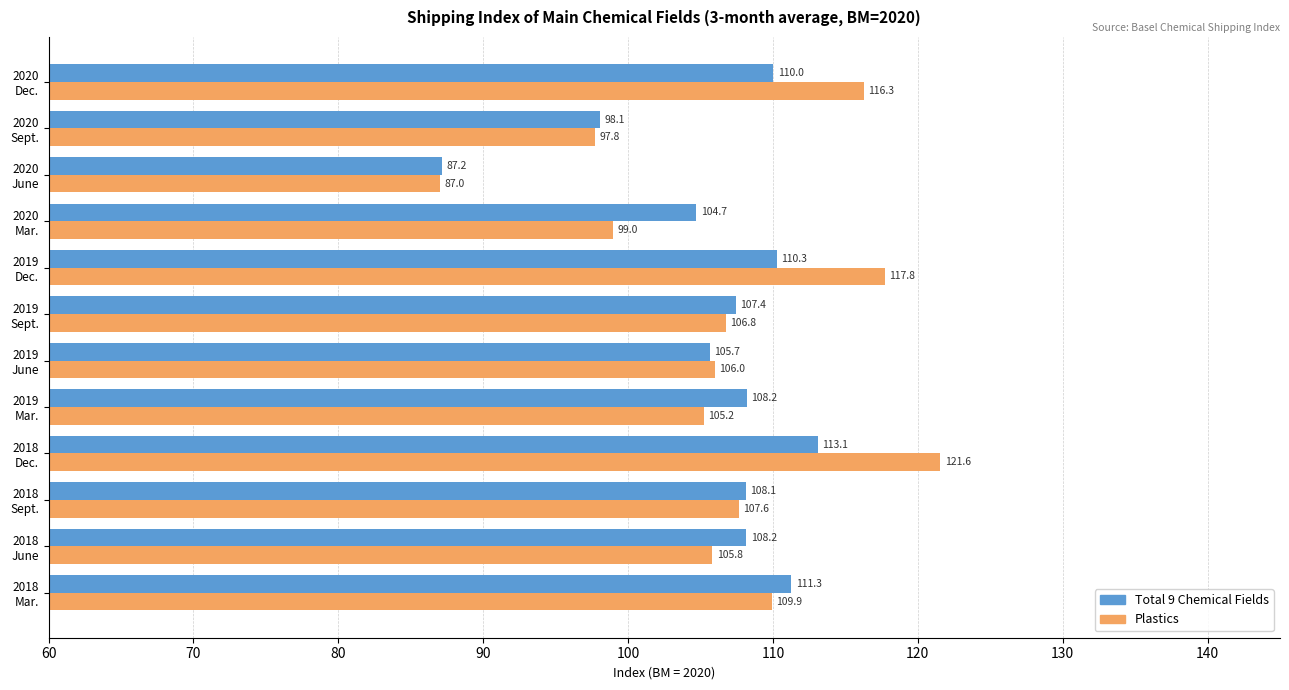

What is the maximum value shown in the chart?

121.6